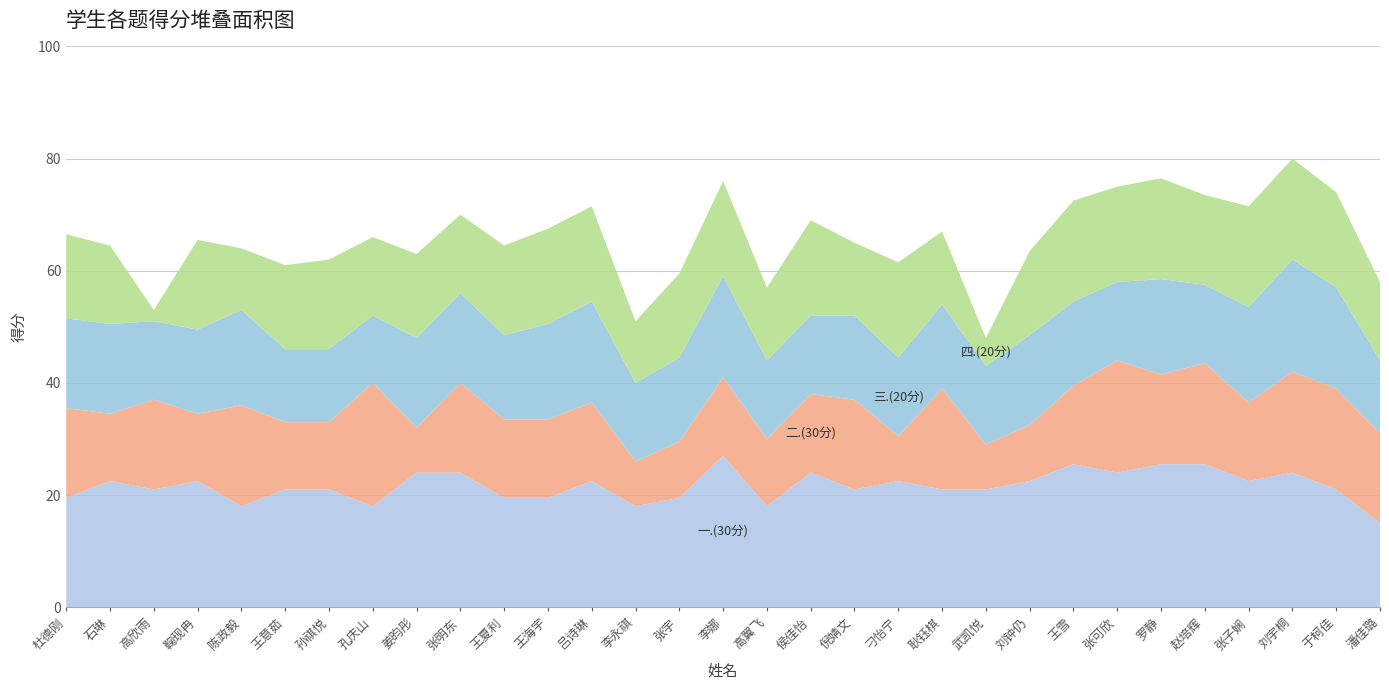

Reading right to left, what are all the values shown in this chart?

一.(30分): 15.0	21.0	24.0	22.5	25.5	25.5	24.0	25.5	22.5	21.0	21.0	22.5	21.0	24.0	18.0	27.0	19.5	18.0	22.5	19.5	19.5	24.0	24.0	18.0	21.0	21.0	18.0	22.5	21.0	22.5	19.5
二.(30分): 16.0	18.0	18.0	14.0	18.0	16.0	20.0	14.0	10.0	8.0	18.0	8.0	16.0	14.0	12.0	14.0	10.0	8.0	14.0	14.0	14.0	16.0	8.0	22.0	12.0	12.0	18.0	12.0	16.0	12.0	16.0
三.(20分): 13.0	18.0	20.0	17.0	14.0	17.0	14.0	15.0	16.0	14.0	15.0	14.0	15.0	14.0	14.0	18.0	15.0	14.0	18.0	17.0	15.0	16.0	16.0	12.0	13.0	13.0	17.0	15.0	14.0	16.0	16.0
四.(20分): 14.0	17.0	18.0	18.0	16.0	18.0	17.0	18.0	15.0	5.0	13.0	17.0	13.0	17.0	13.0	17.0	15.0	11.0	17.0	17.0	16.0	14.0	15.0	14.0	16.0	15.0	11.0	16.0	2.0	14.0	15.0